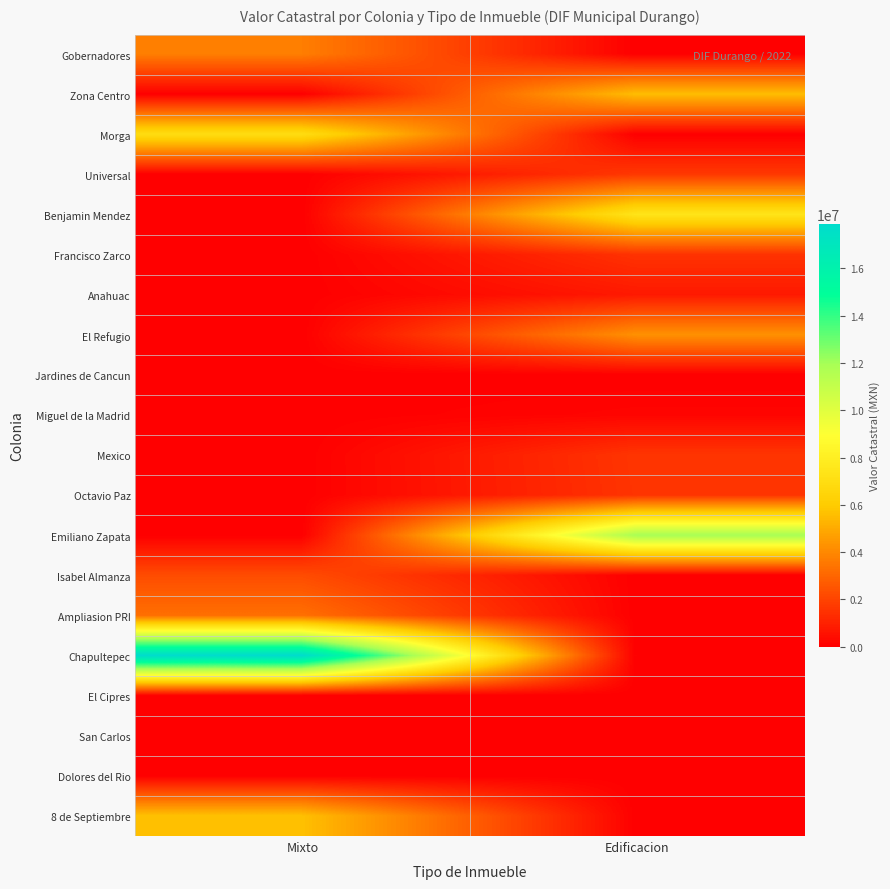

Reading left to right, transcribe all the data shown in this chart.

Gobernadores: Mixto=3708085.0	Edificacion=0.0
Zona Centro: Mixto=0.0	Edificacion=5572123.7
Morga: Mixto=6977804.6	Edificacion=0.0
Universal: Mixto=0.0	Edificacion=1662586.4
Benjamin Mendez: Mixto=0.0	Edificacion=7397641.0
Francisco Zarco: Mixto=0.0	Edificacion=1499597.9
Anahuac: Mixto=0.0	Edificacion=763110.0
El Refugio: Mixto=0.0	Edificacion=4267245.9
Jardines de Cancun: Mixto=0.0	Edificacion=0.0
Miguel de la Madrid: Mixto=0.0	Edificacion=174015.7
Mexico: Mixto=0.0	Edificacion=1585801.8
Octavio Paz: Mixto=0.0	Edificacion=1553319.5
Emiliano Zapata: Mixto=0.0	Edificacion=11950474.5
Isabel Almanza: Mixto=2254789.6	Edificacion=0.0
Ampliasion PRI: Mixto=3286035.1	Edificacion=0.0
Chapultepec: Mixto=17883828.9	Edificacion=0.0
El Cipres: Mixto=0.0	Edificacion=0.0
San Carlos: Mixto=0.0	Edificacion=0.0
Dolores del Rio: Mixto=0.0	Edificacion=0.0
8 de Septiembre: Mixto=5639758.3	Edificacion=0.0